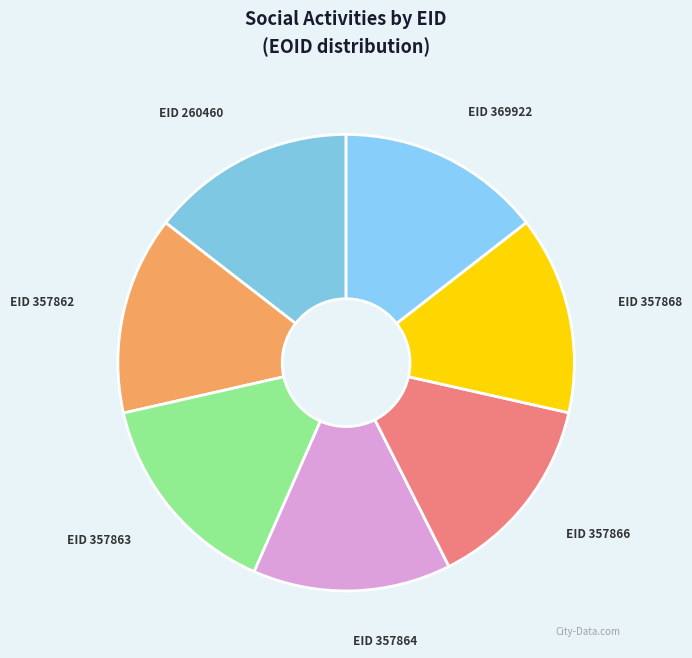

What is the ratio of the value at EID 357863 to the value at EID 369922?

1.0